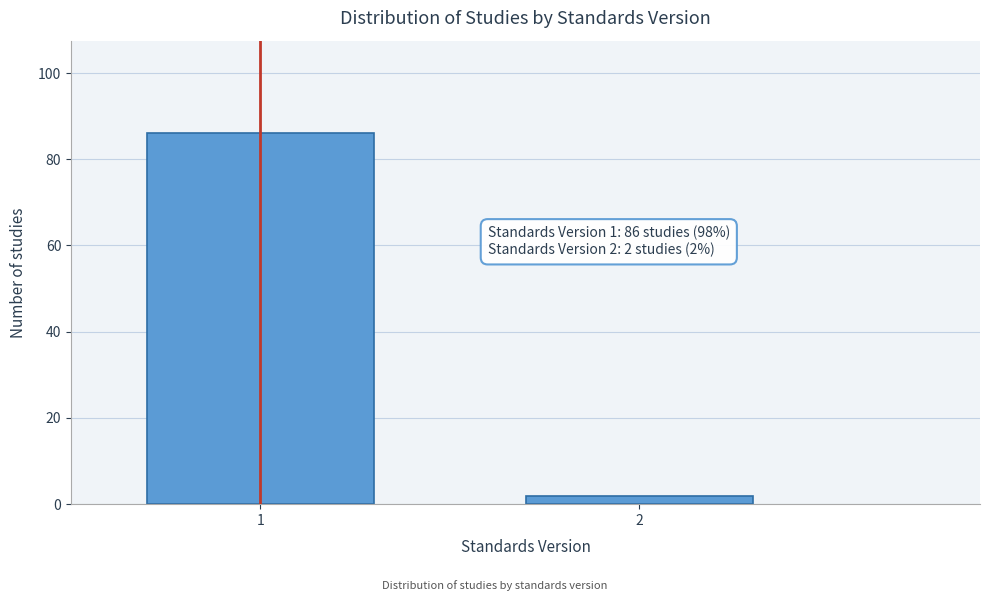

Reading right to left, what are all the values shown in this chart?

2	86